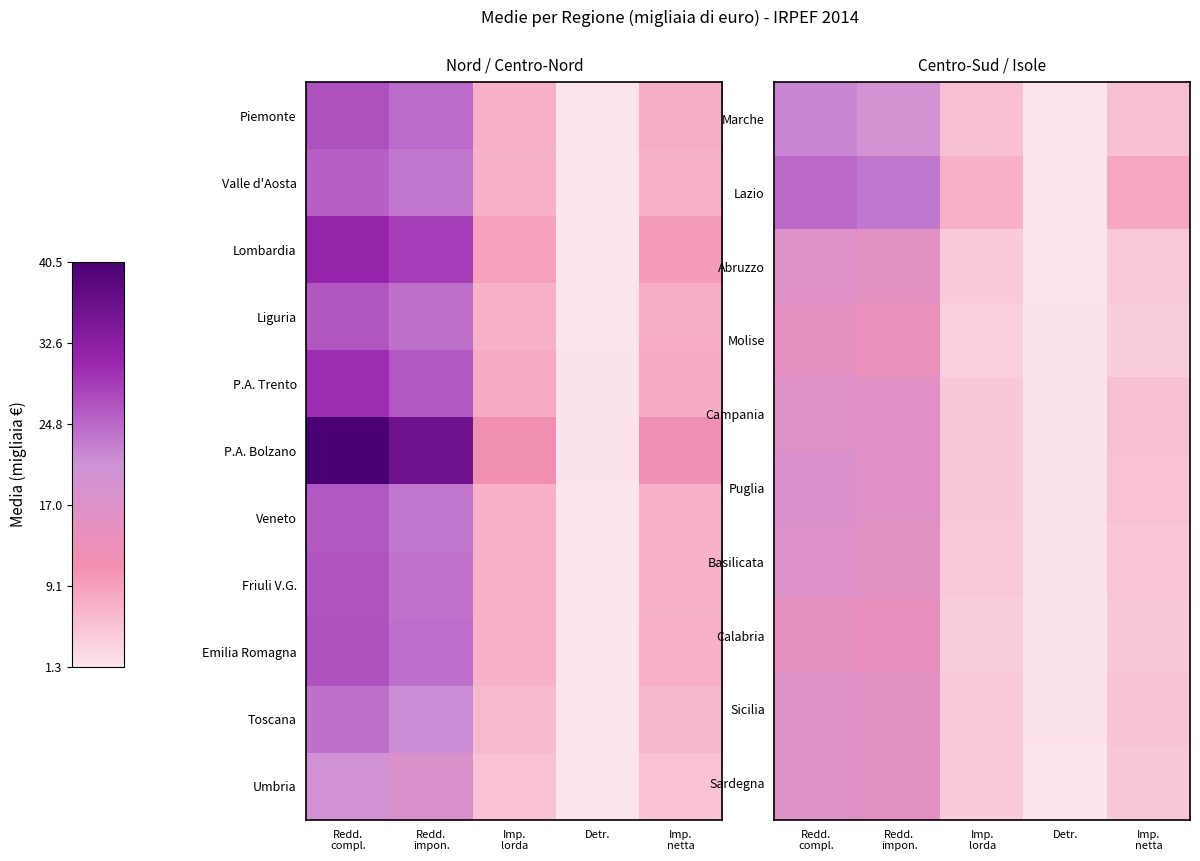

What is the sum of the Molise values at Redd. impon. and Detr.?

15.2